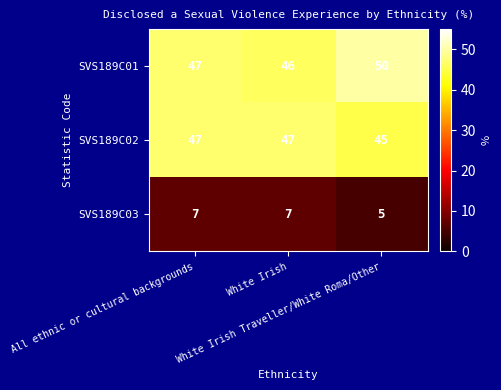

Which category has the highest value across all series?

White Irish Traveller/White Roma/Other